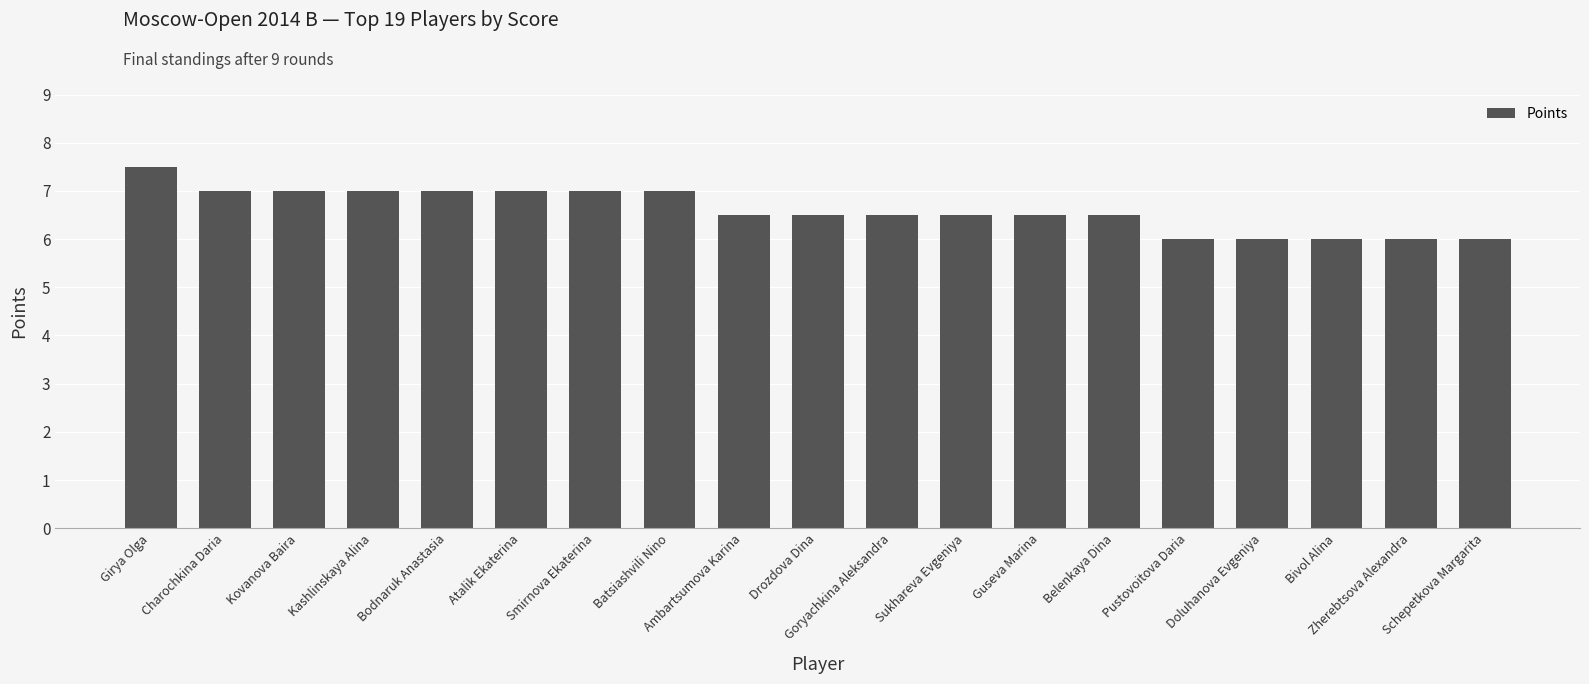

How many data points does each series have?

19